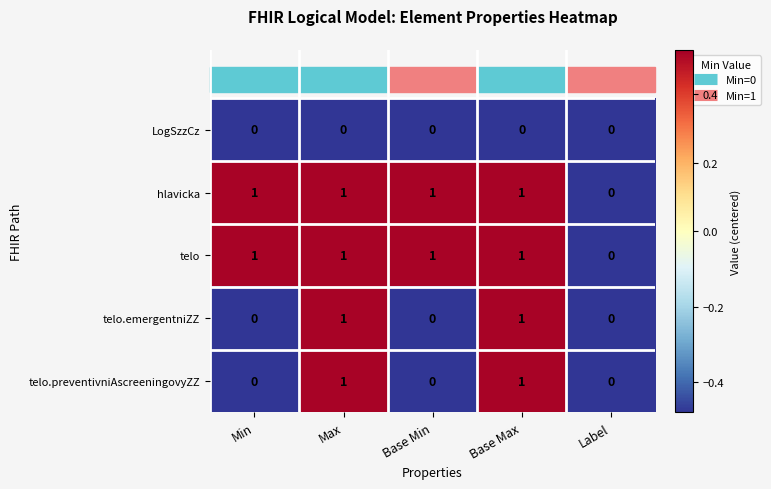

At which label does hlavicka reach its minimum?

Label